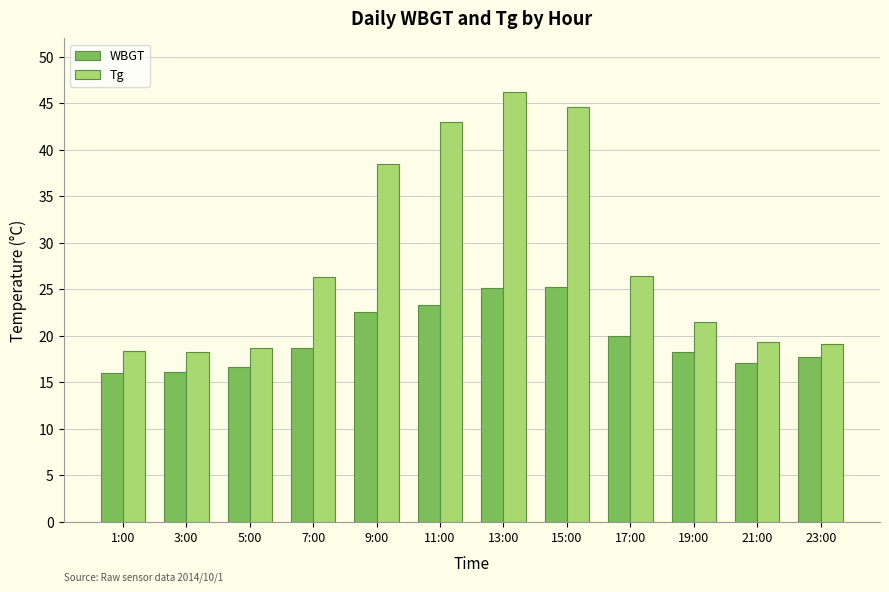

The value of Tg at 3:00 is 18.2. True or false?

True